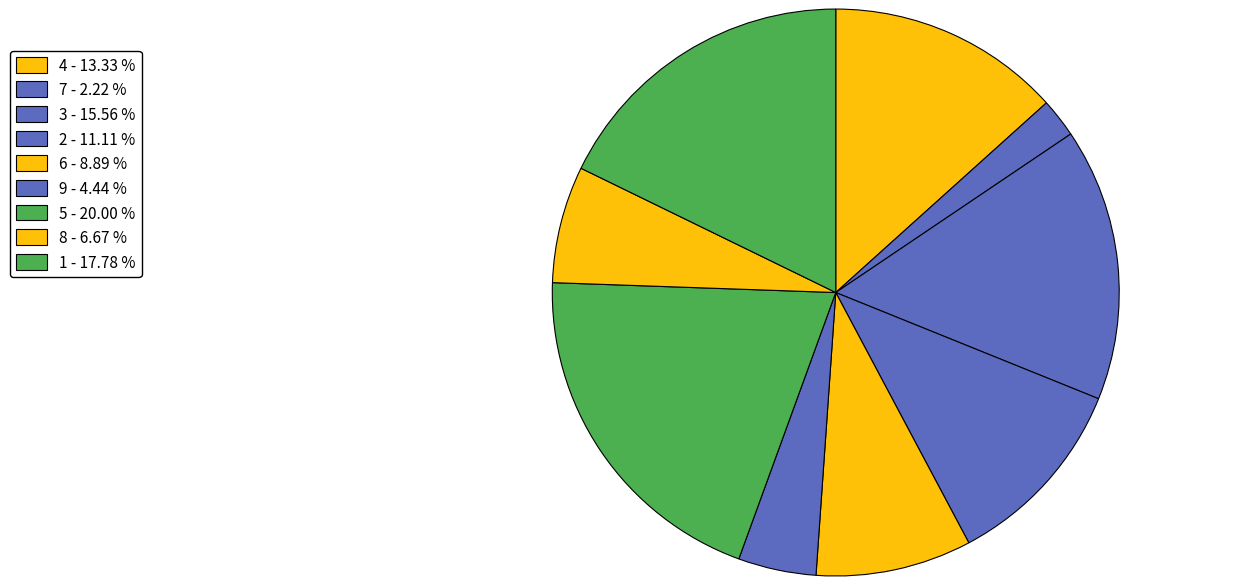

Which category has the biggest portion of the pie?

5